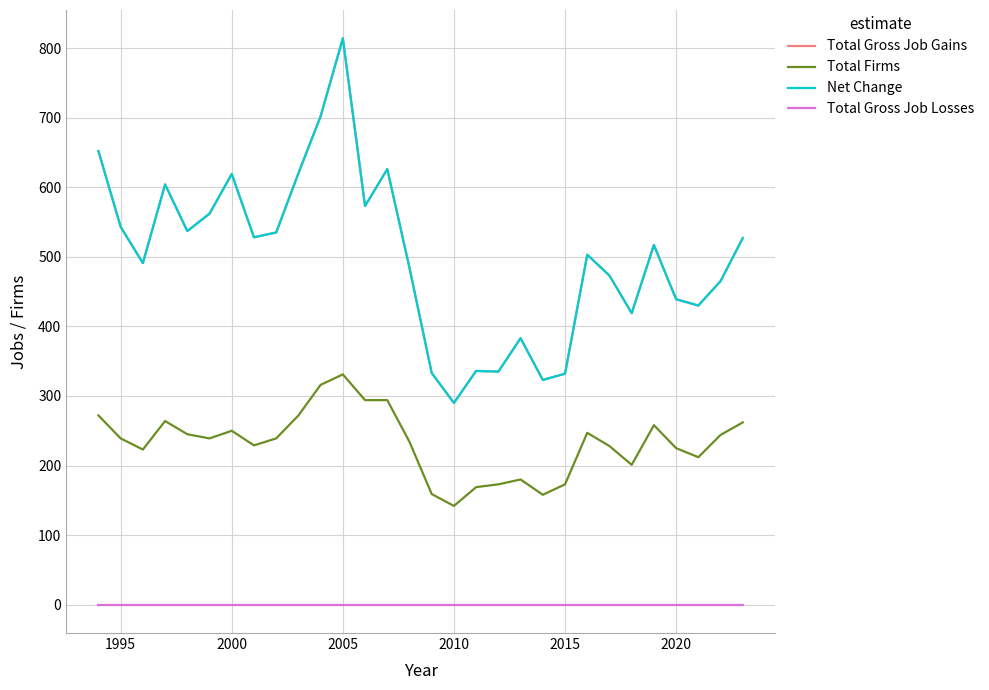

True or false: Total Gross Job Gains and Total Firms cross at least once.

False